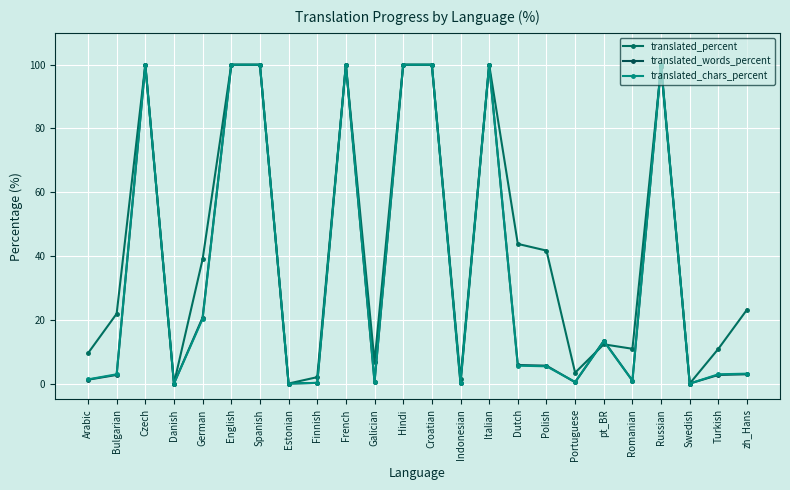

How many values in the translated_chars_percent series exceed 5?

12